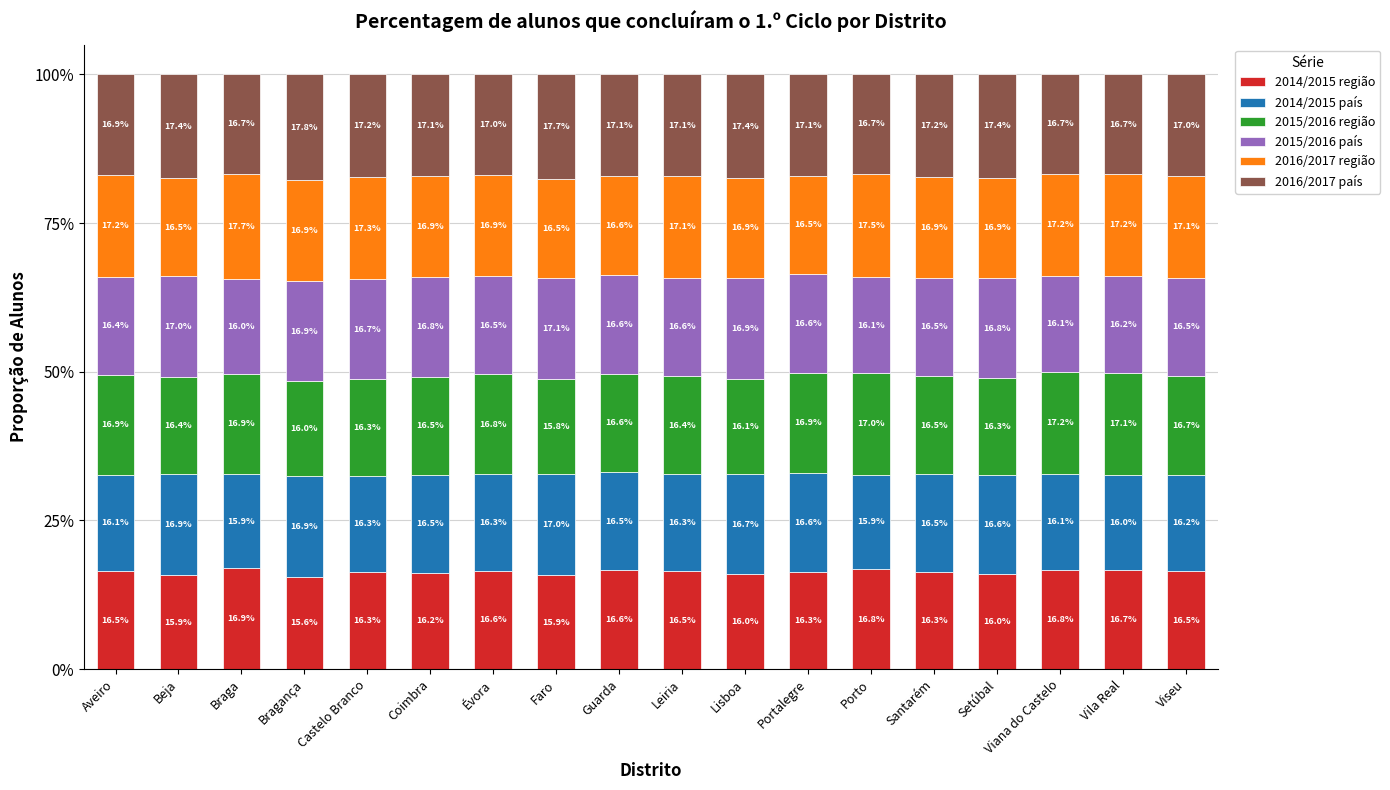

What are all the series names shown in the legend?

2014/2015 região, 2014/2015 país, 2015/2016 região, 2015/2016 país, 2016/2017 região, 2016/2017 país